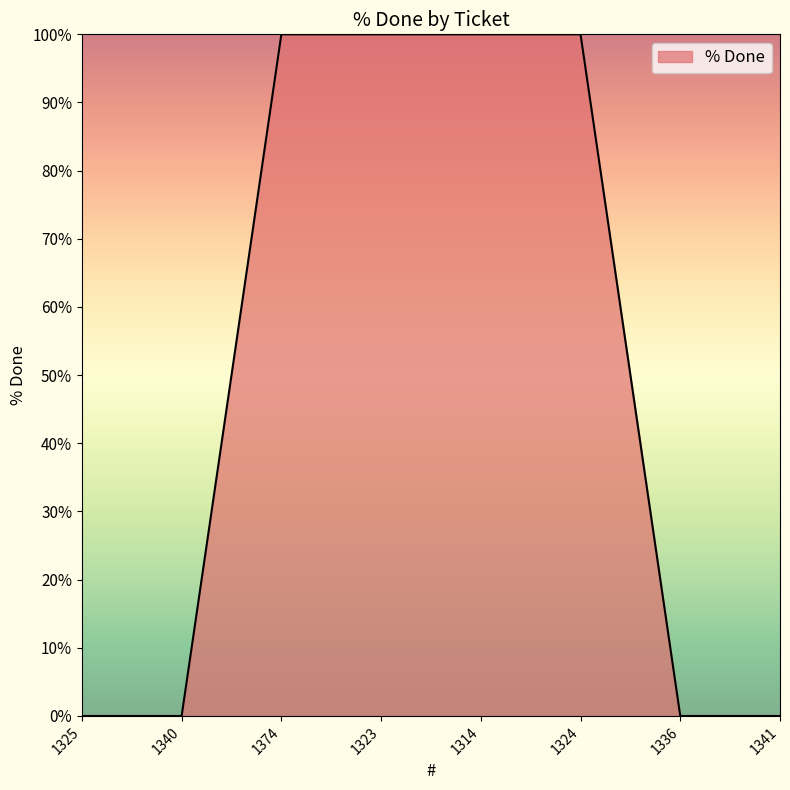

What position from the right is 1336?

2